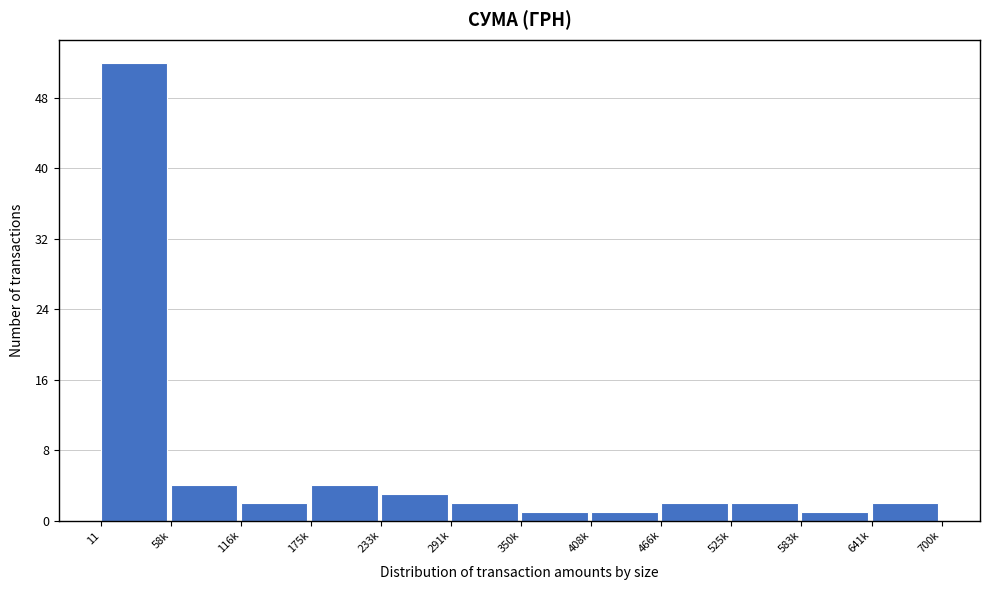

Reading right to left, extract all data points from this chart.

2	1	2	2	1	1	2	3	4	2	4	52